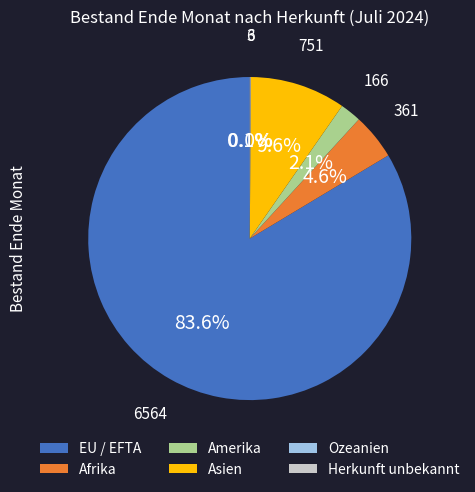

Does Asien account for over 50% of the chart?

No